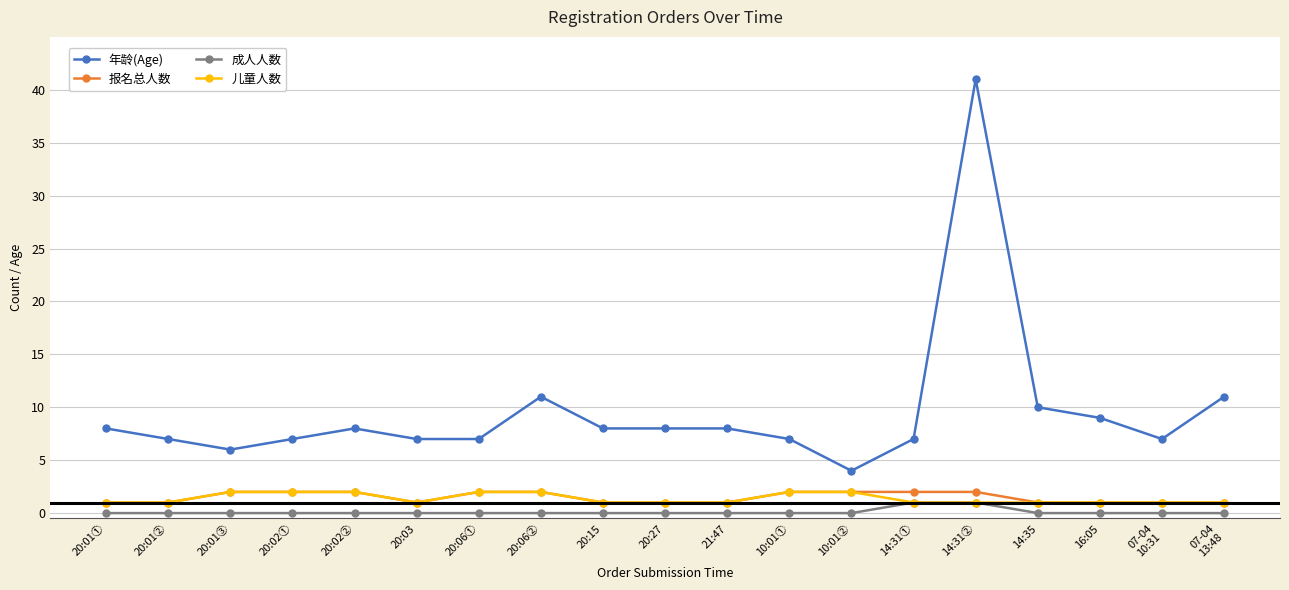

Which category has the highest value across all series?

14:31②